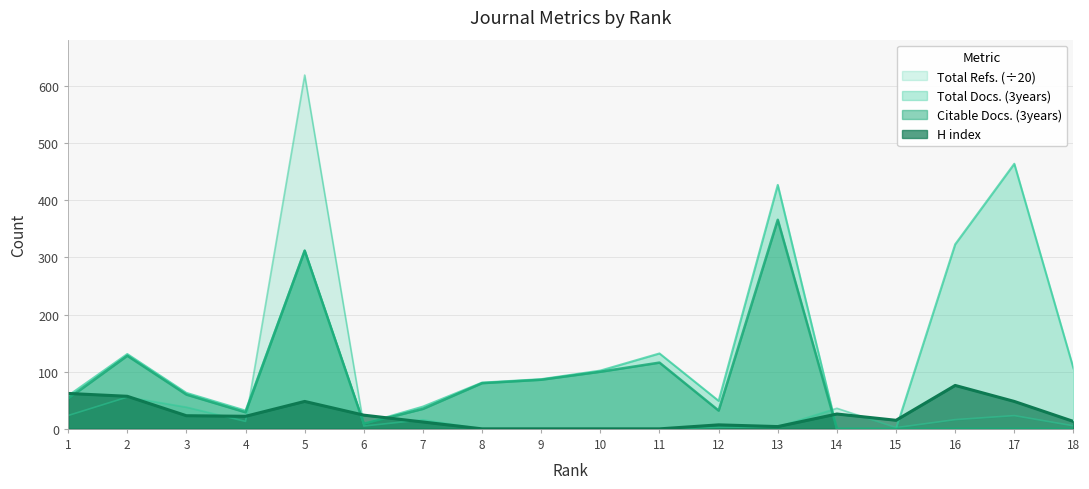

Reading left to right, transcribe all the data shown in this chart.

H index: 1=62.0	2=57.0	3=23.0	4=22.0	5=48.0	6=24.0	7=12.0	8=0.0	9=0.0	10=0.0	11=0.0	12=7.0	13=4.0	14=26.0	15=15.0	16=76.0	17=48.0	18=13.0
Total Docs. (3years): 1=58.0	2=131.0	3=63.0	4=32.0	5=312.0	6=9.0	7=39.0	8=81.0	9=87.0	10=102.0	11=132.0	12=49.0	13=427.0	14=0.0	15=0.0	16=323.0	17=464.0	18=106.0
Citable Docs. (3years): 1=53.0	2=128.0	3=60.0	4=29.0	5=312.0	6=9.0	7=35.0	8=80.0	9=86.0	10=100.0	11=116.0	12=32.0	13=366.0	14=0.0	15=0.0	16=0.0	17=0.0	18=0.0
Total Refs.: 1=23.4	2=55.6	3=38.0	4=13.1	5=619.3	6=5.0	7=15.8	8=0.0	9=0.0	10=0.0	11=0.0	12=2.6	13=3.6	14=36.0	15=2.1	16=16.1	17=23.2	18=5.3